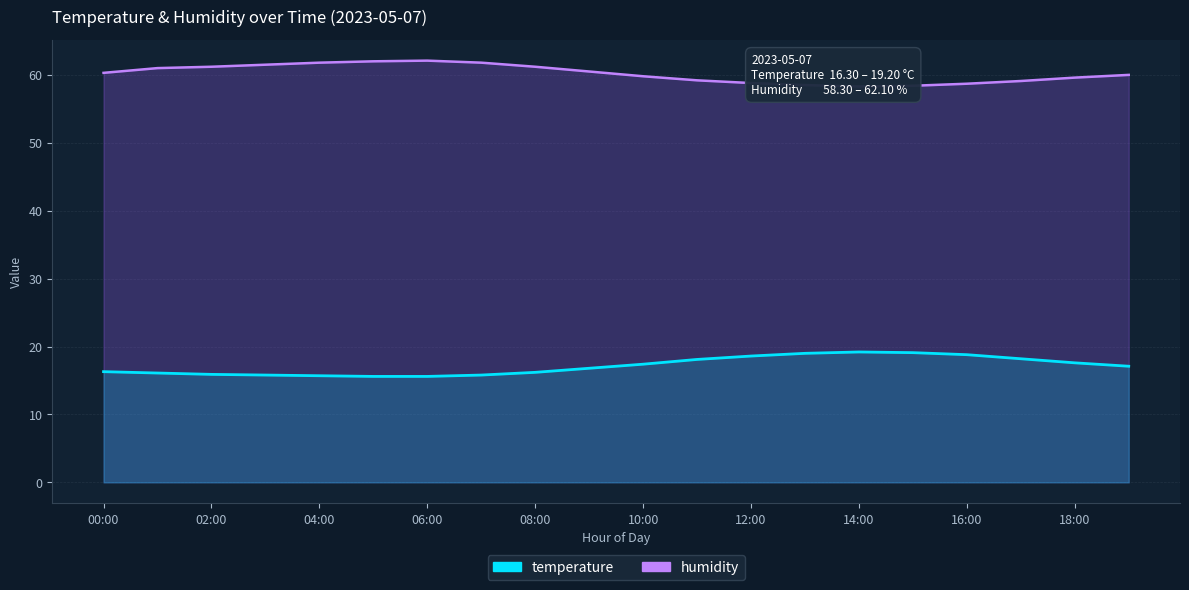

At which category is the sum across all series the highest?

06:00